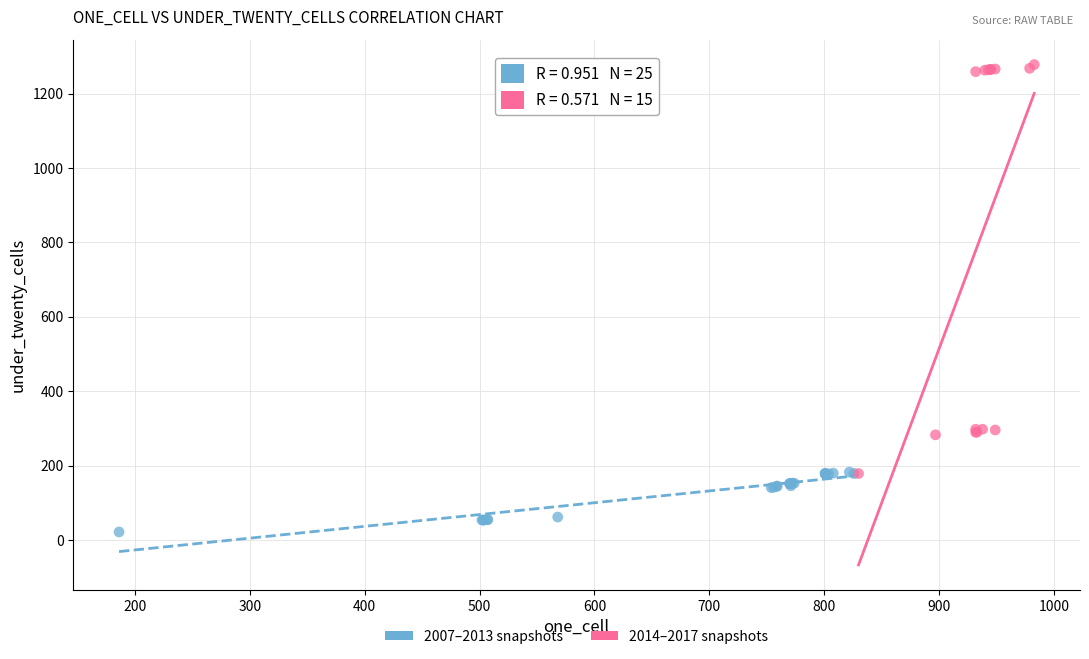

What are all the series names shown in the legend?

2007–2013 snapshots, 2014–2017 snapshots